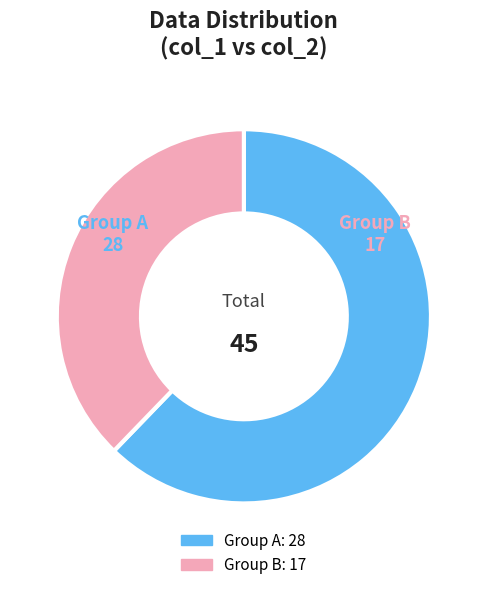

Does any single category account for the majority?

Yes